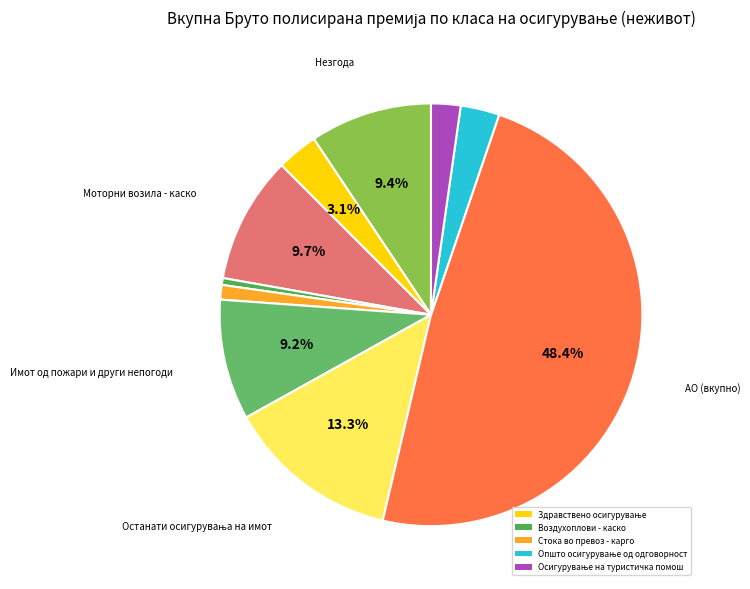

Count the number of slices in the pie.

10